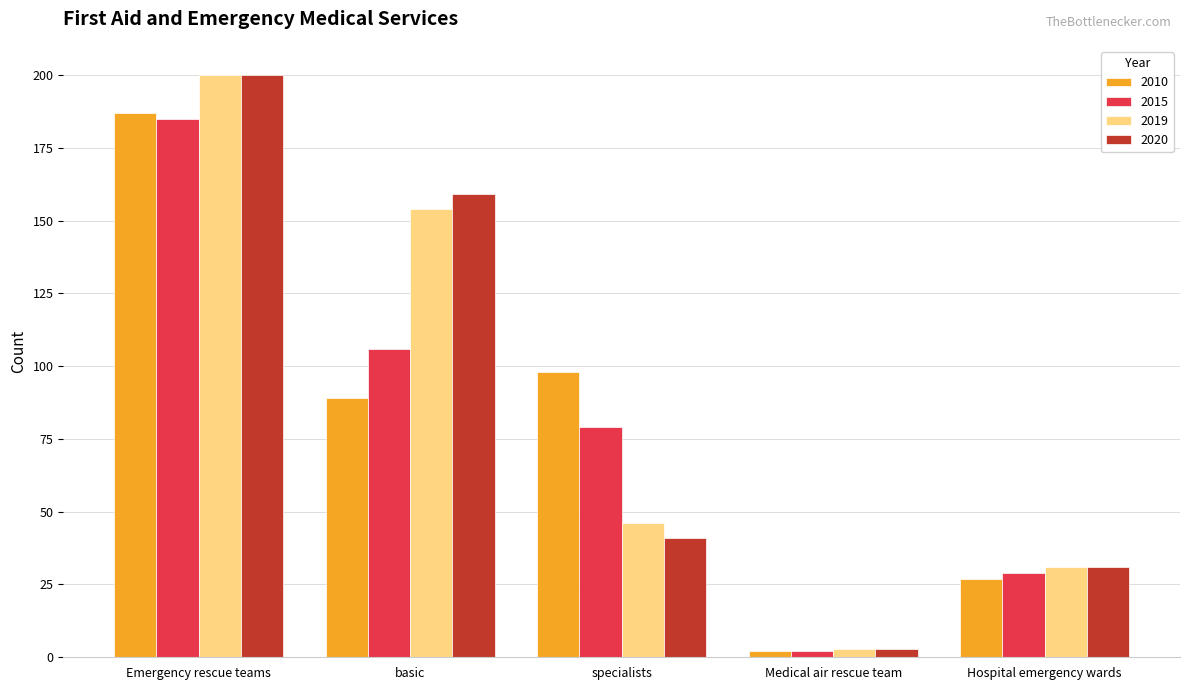

What are all the series names shown in the legend?

2010, 2015, 2019, 2020